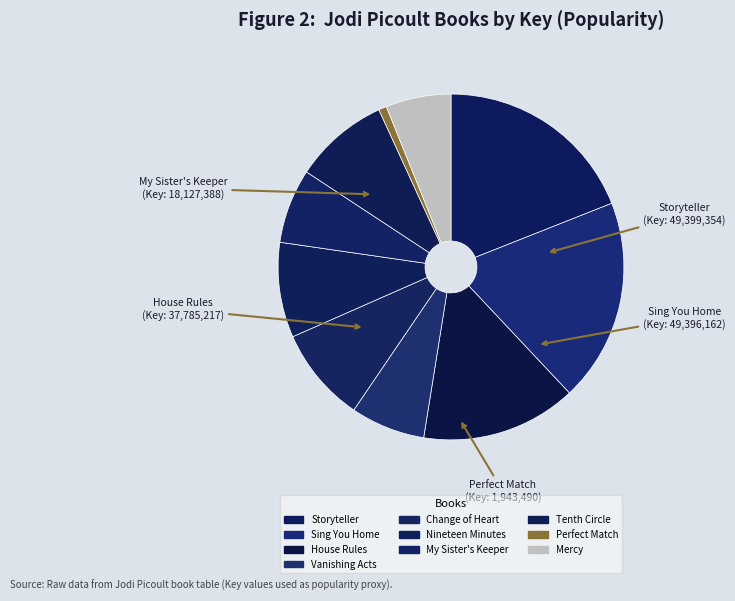

Do Mercy and My Sister's Keeper together represent more than half of the pie?

No